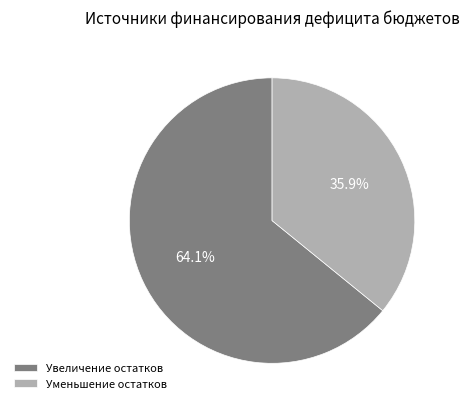

What is the largest slice in the pie chart?

Увеличение остатков